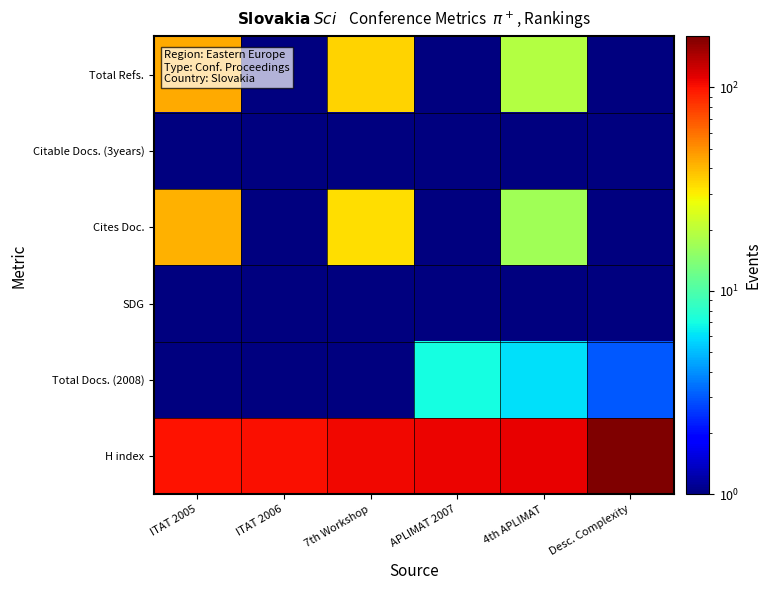

Reading left to right, extract all data points from this chart.

Total Refs.: ITAT 2005=44.0	ITAT 2006=0.1	7th Workshop=35.0	APLIMAT 2007=0.1	4th APLIMAT=19.0	Desc. Complexity=0.1
Citable Docs. (3years): ITAT 2005=0.1	ITAT 2006=1.0	7th Workshop=0.1	APLIMAT 2007=1.0	4th APLIMAT=0.1	Desc. Complexity=0.1
Cites Doc.: ITAT 2005=42.0	ITAT 2006=0.1	7th Workshop=33.0	APLIMAT 2007=0.1	4th APLIMAT=17.0	Desc. Complexity=0.1
SDG: ITAT 2005=0.1	ITAT 2006=0.1	7th Workshop=0.1	APLIMAT 2007=0.1	4th APLIMAT=0.1	Desc. Complexity=0.1
Total Docs. (2008): ITAT 2005=0.1	ITAT 2006=0.1	7th Workshop=0.1	APLIMAT 2007=7.0	4th APLIMAT=6.0	Desc. Complexity=3.0
H index: ITAT 2005=100.0	ITAT 2006=101.0	7th Workshop=106.0	APLIMAT 2007=109.0	4th APLIMAT=111.0	Desc. Complexity=178.0